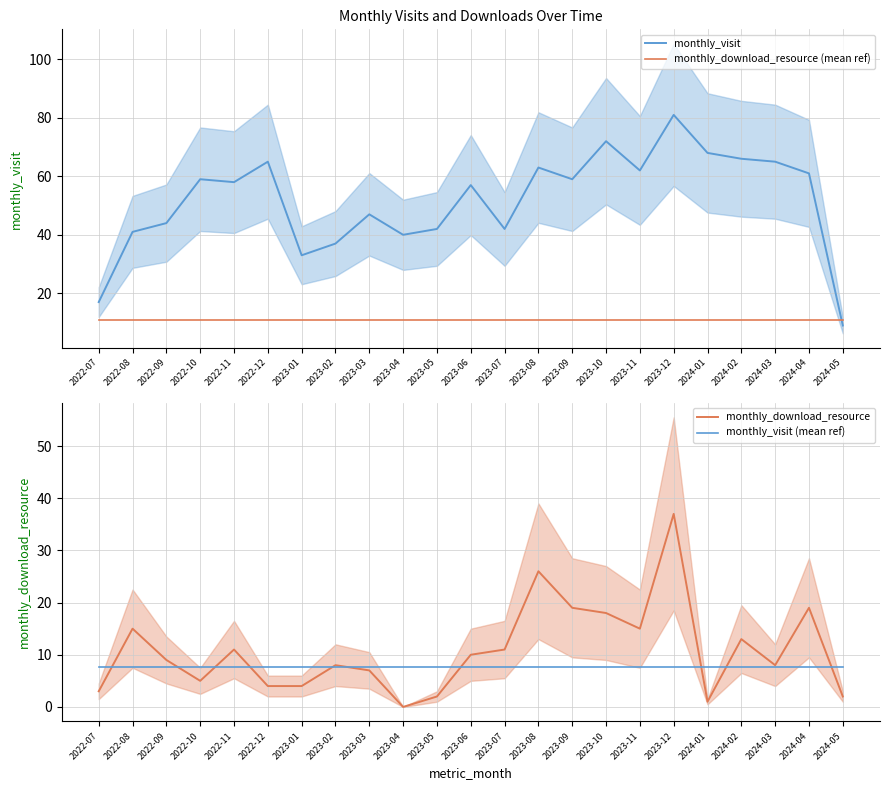

True or false: monthly_visit has more than 0 points higher than both neighbors.

True